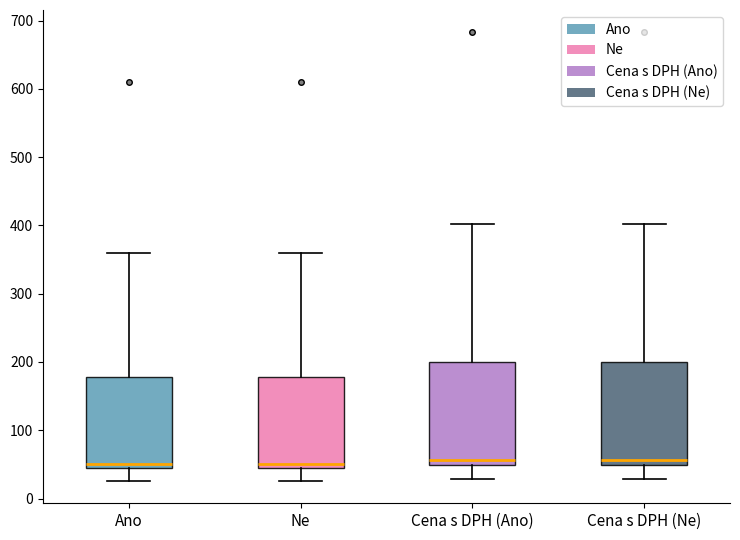

Reading left to right, transcribe this box plot: for each box, give where its median line is, the range the box spans, and where its two whiskers end, as read against the y-axis. The values are not printed on the chart, so give them approximately, as read against the axis.

Ano: median 50, box 40 to 180, whiskers 30 to 360
Ne: median 50, box 40 to 180, whiskers 30 to 360
Cena s DPH (Ano): median 60, box 50 to 200, whiskers 30 to 400
Cena s DPH (Ne): median 60, box 50 to 200, whiskers 30 to 400